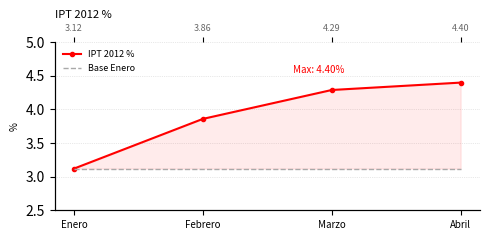

List the series in order of their overall mean, lowest first.

Base Enero, IPT 2012 %